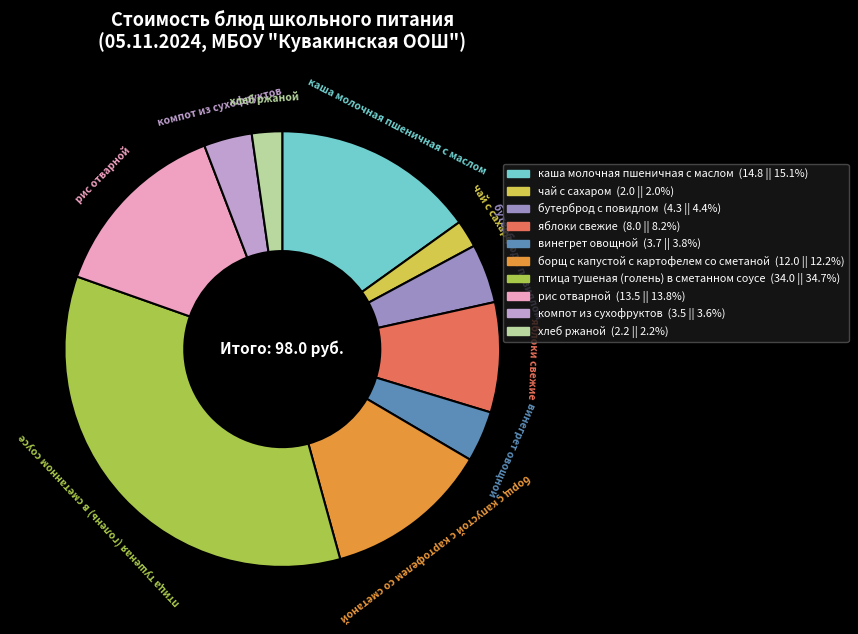

How many segments does this pie chart have?

10